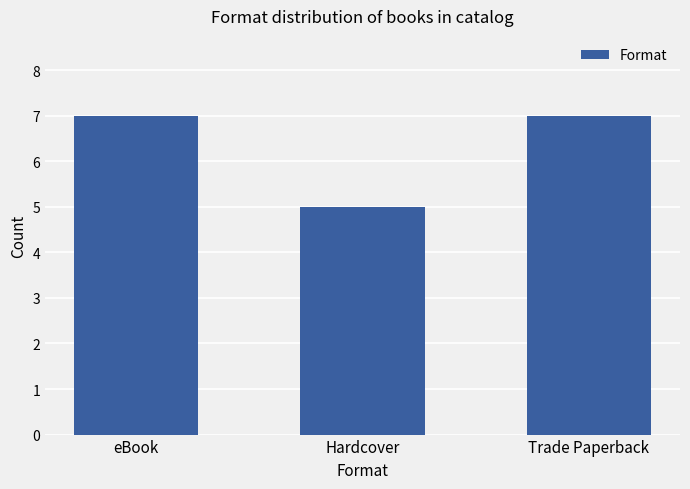

What is the label of the 3rd bar from the right?

eBook